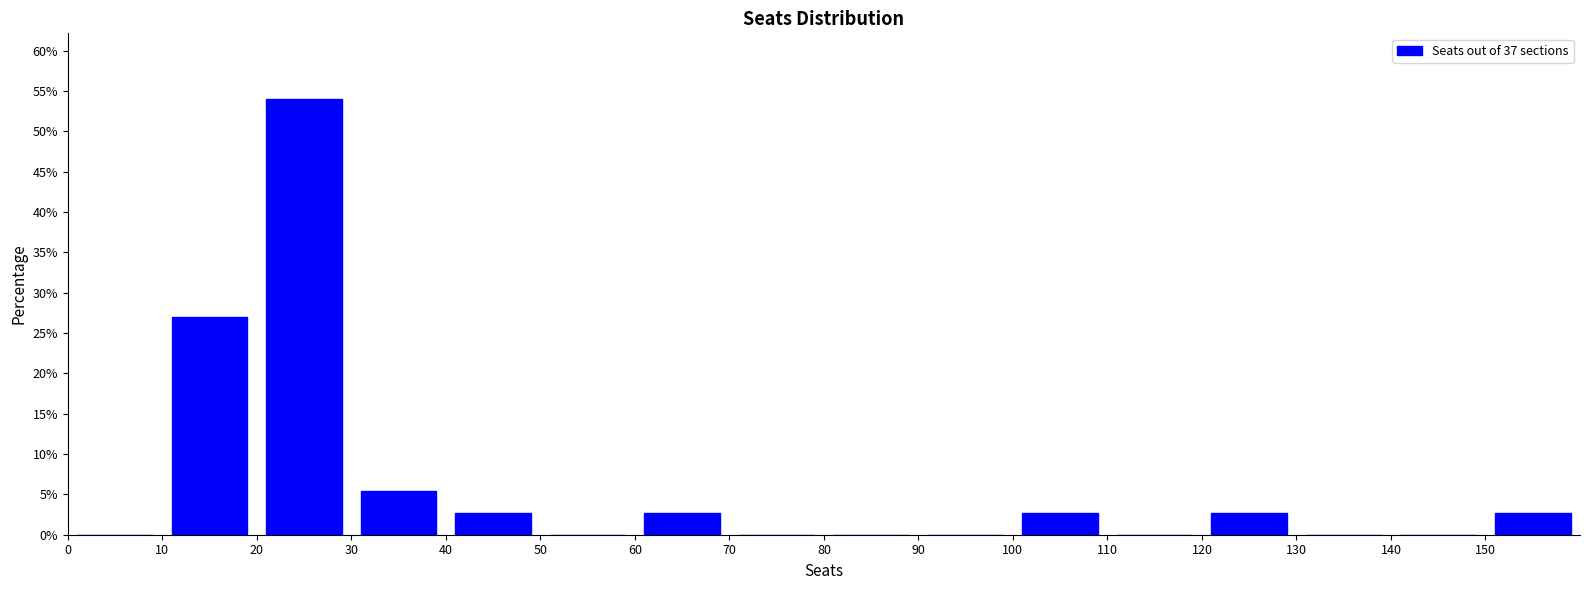

Reading left to right, transcribe this chart: for each bar, give the range it covers on the x-axis and its height. The values are not printed on the chart, so give them approximately, as read against the axis.

0 to 10: 0
10 to 20: 27.0
20 to 30: 54.0
30 to 40: 5.5
40 to 50: 2.5
50 to 60: 0
60 to 70: 2.5
70 to 80: 0
80 to 90: 0
90 to 100: 0
100 to 110: 2.5
110 to 120: 0
120 to 130: 2.5
130 to 140: 0
140 to 150: 0
150 to 160: 2.5